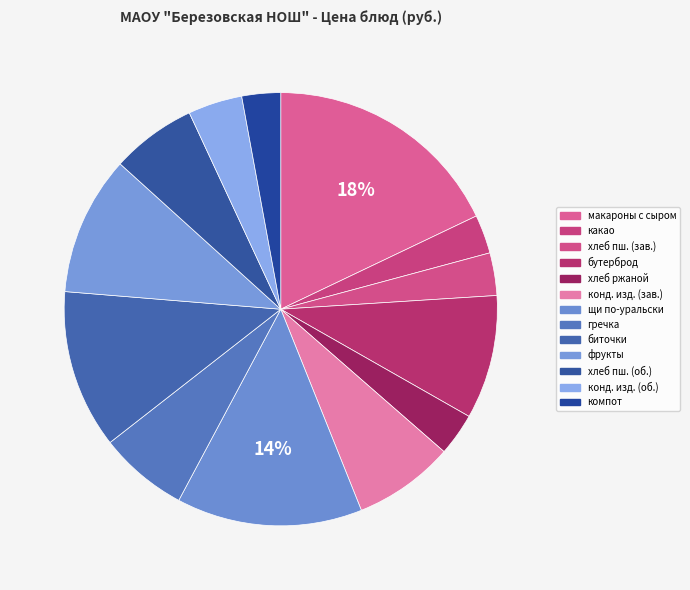

How many slices are in this pie chart?

13